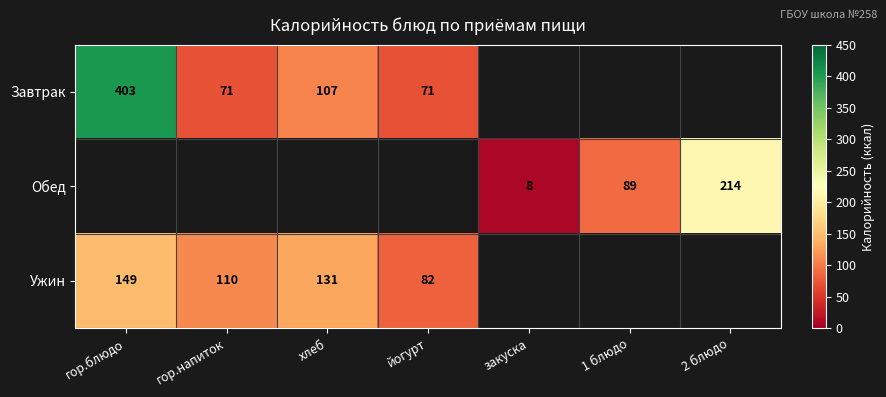

What is the minimum value shown in the chart?

8.0